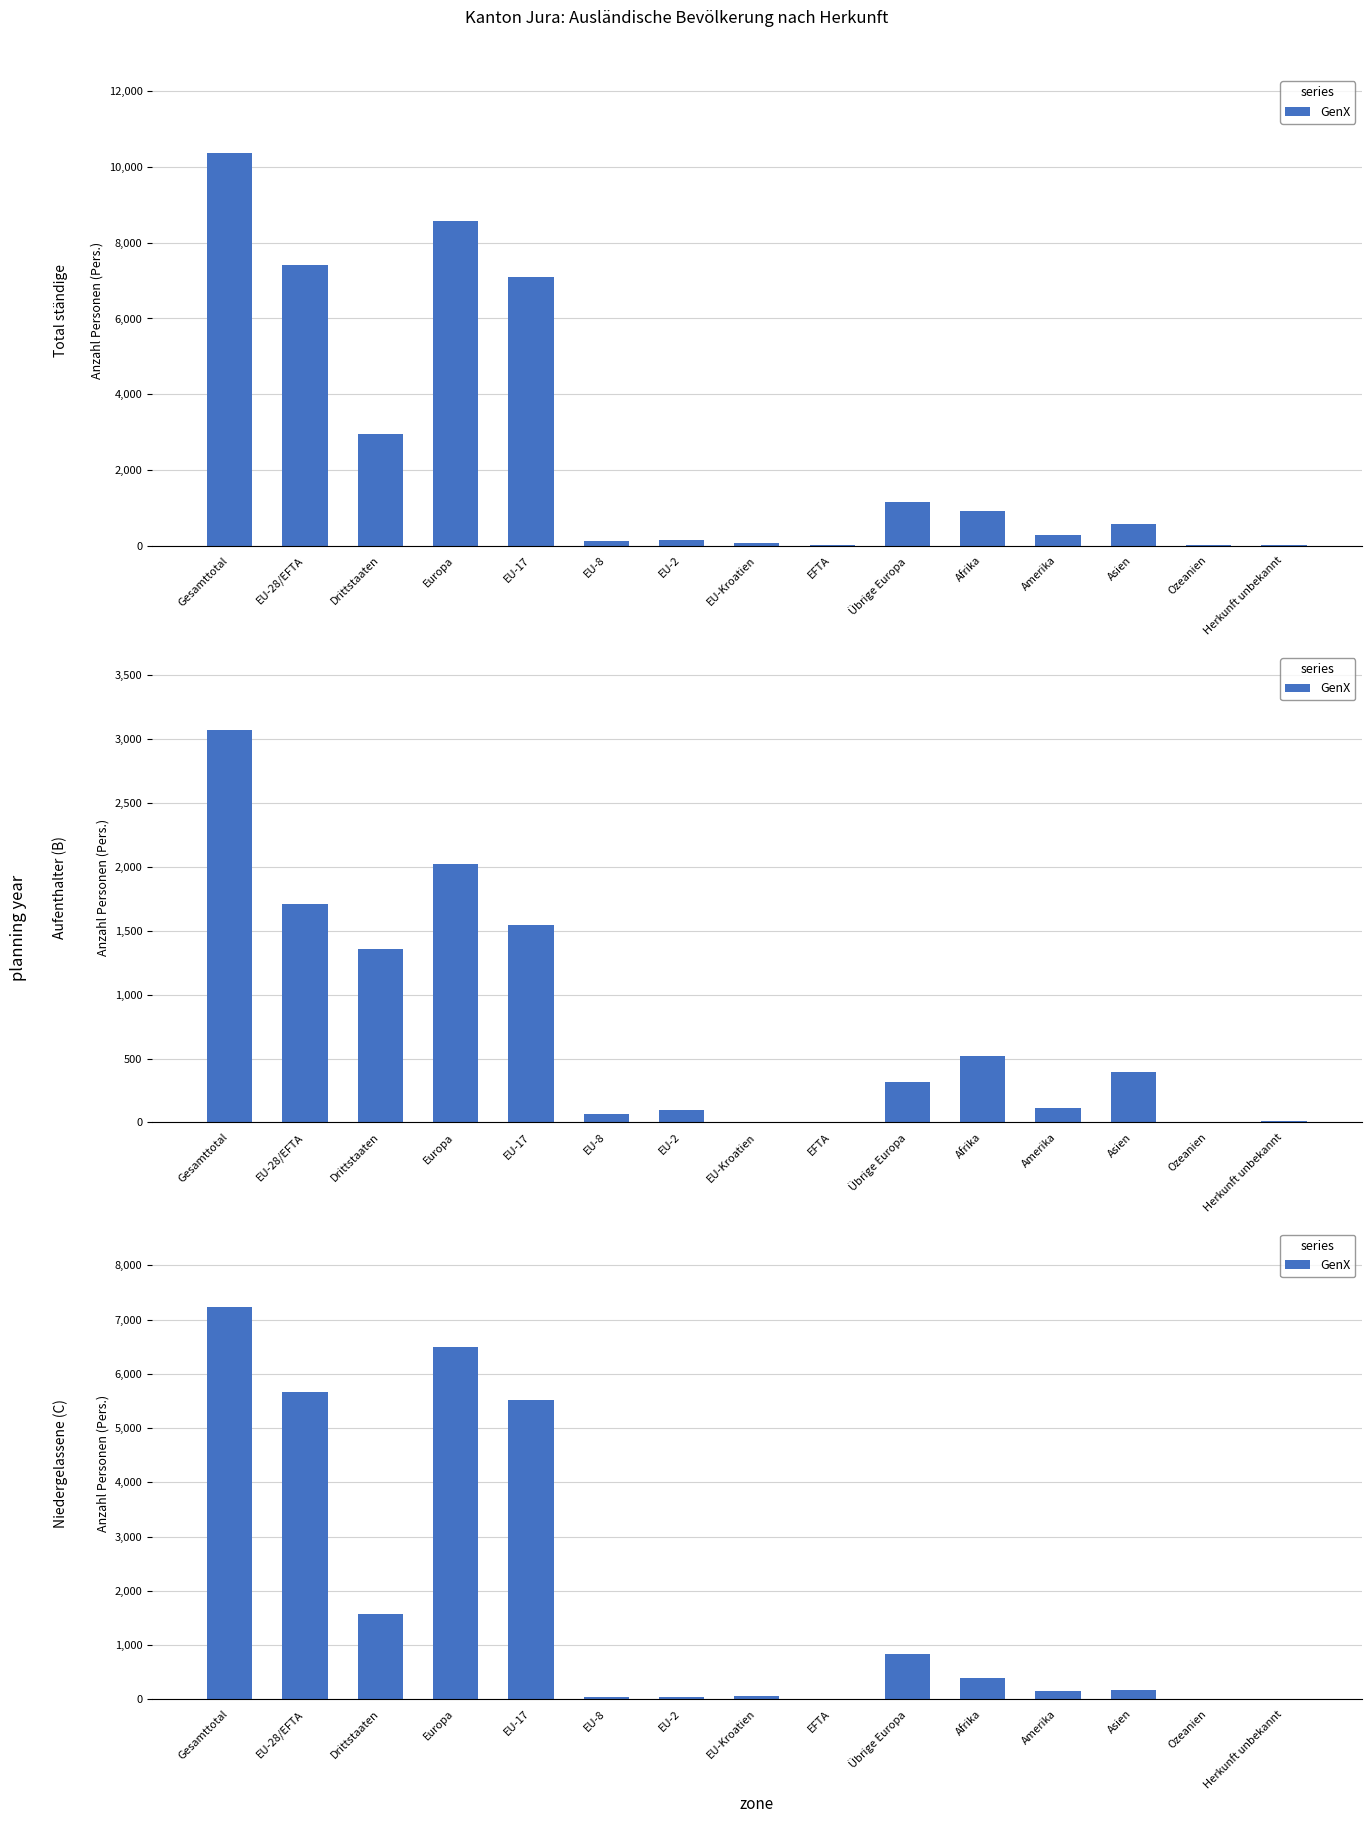

The value at Europa is 3751. True or false?

False